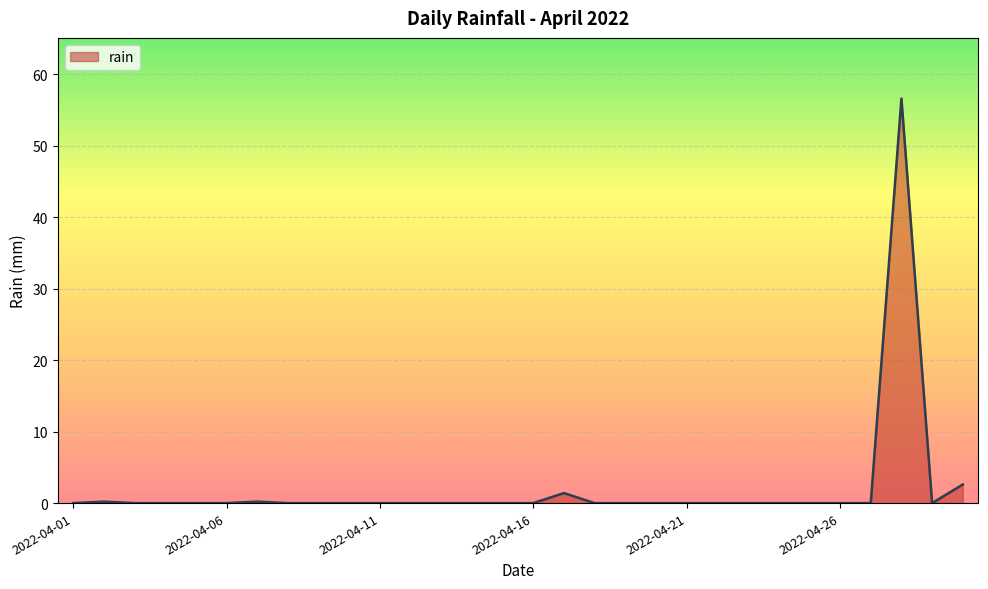

What is the greatest value displayed?

56.6